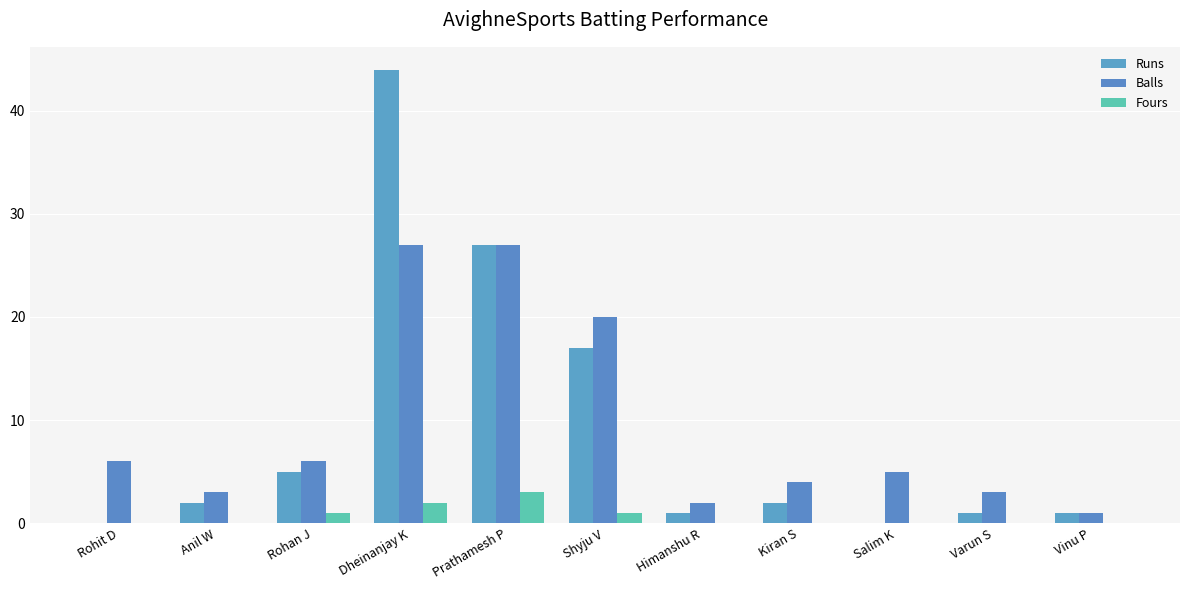

How many categories are shown in the chart?

11